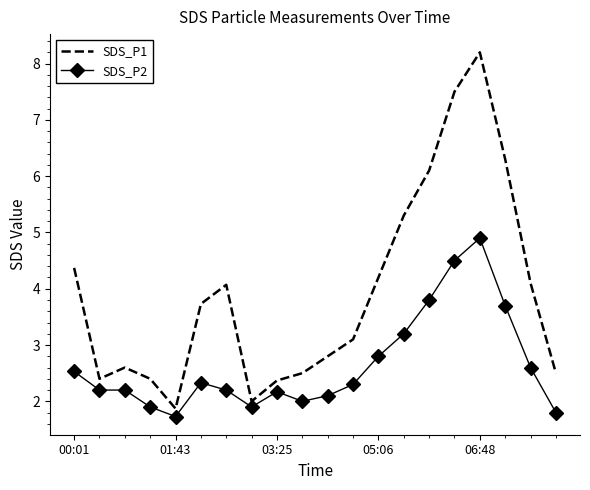

What is the maximum value for SDS_P1?

8.2